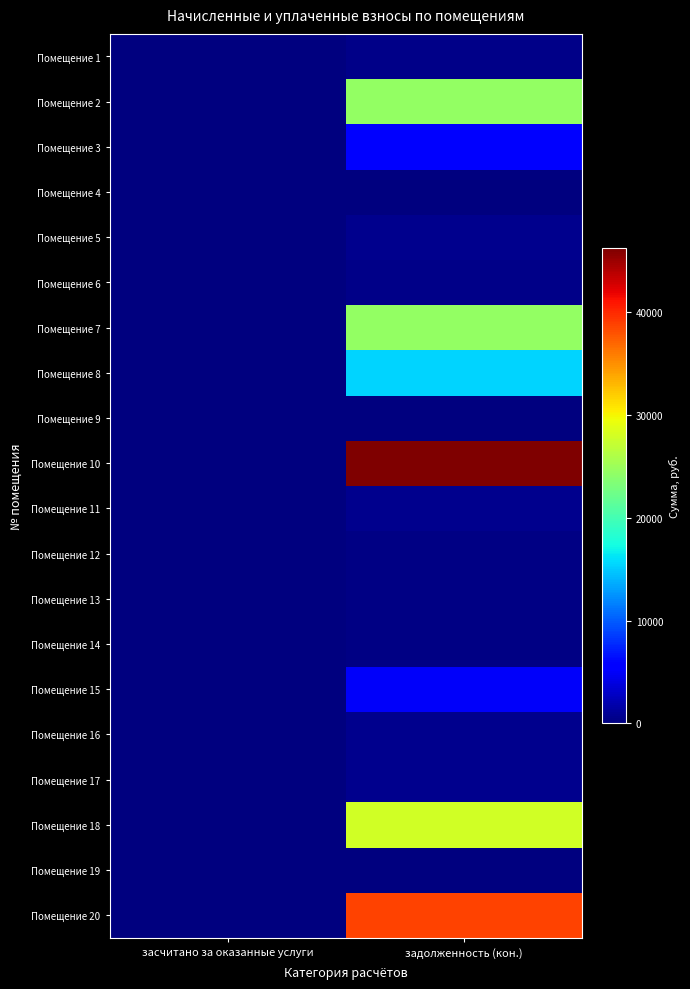

Reading right to left, what are all the values shown in this chart?

Помещение 1: задолженность (кон.)=541.0	засчитано за оказанные услуги=0.0
Помещение 2: задолженность (кон.)=24436.8	засчитано за оказанные услуги=0.0
Помещение 3: задолженность (кон.)=5779.9	засчитано за оказанные услуги=0.0
Помещение 4: задолженность (кон.)=0.0	засчитано за оказанные услуги=0.0
Помещение 5: задолженность (кон.)=549.0	засчитано за оказанные услуги=0.0
Помещение 6: задолженность (кон.)=500.0	засчитано за оказанные услуги=0.0
Помещение 7: задолженность (кон.)=24499.9	засчитано за оказанные услуги=0.0
Помещение 8: задолженность (кон.)=15516.7	засчитано за оказанные услуги=0.0
Помещение 9: задолженность (кон.)=131.7	засчитано за оказанные услуги=0.0
Помещение 10: задолженность (кон.)=46193.6	засчитано за оказанные услуги=0.0
Помещение 11: задолженность (кон.)=544.4	засчитано за оказанные услуги=0.0
Помещение 12: задолженность (кон.)=288.4	засчитано за оказанные услуги=0.0
Помещение 13: задолженность (кон.)=327.2	засчитано за оказанные услуги=0.0
Помещение 14: задолженность (кон.)=287.7	засчитано за оказанные услуги=0.0
Помещение 15: задолженность (кон.)=4928.2	засчитано за оказанные услуги=0.0
Помещение 16: задолженность (кон.)=543.1	засчитано за оказанные услуги=0.0
Помещение 17: задолженность (кон.)=599.9	засчитано за оказанные услуги=0.0
Помещение 18: задолженность (кон.)=27928.5	засчитано за оказанные услуги=0.0
Помещение 19: задолженность (кон.)=86.2	засчитано за оказанные услуги=0.0
Помещение 20: задолженность (кон.)=38656.3	засчитано за оказанные услуги=0.0